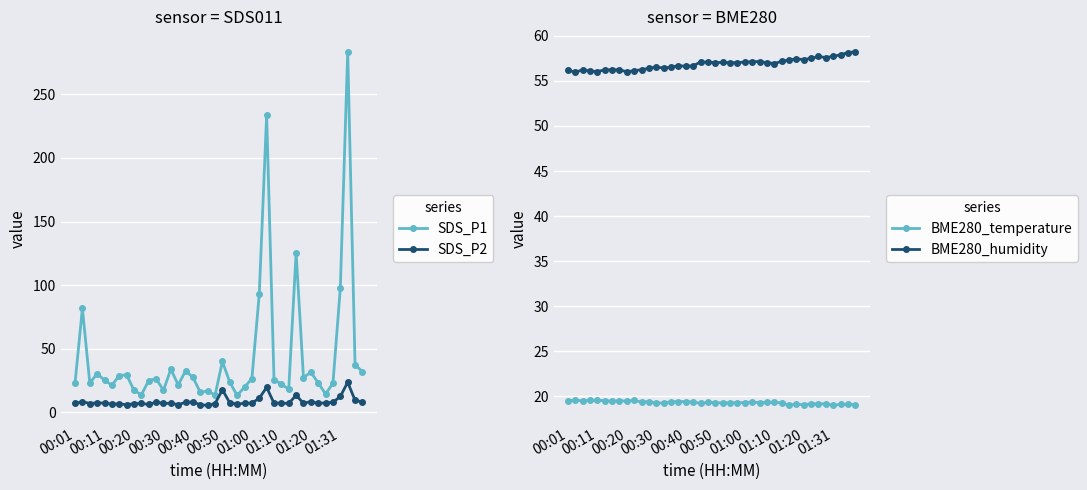

Between 19 and 34, which is larger?

34